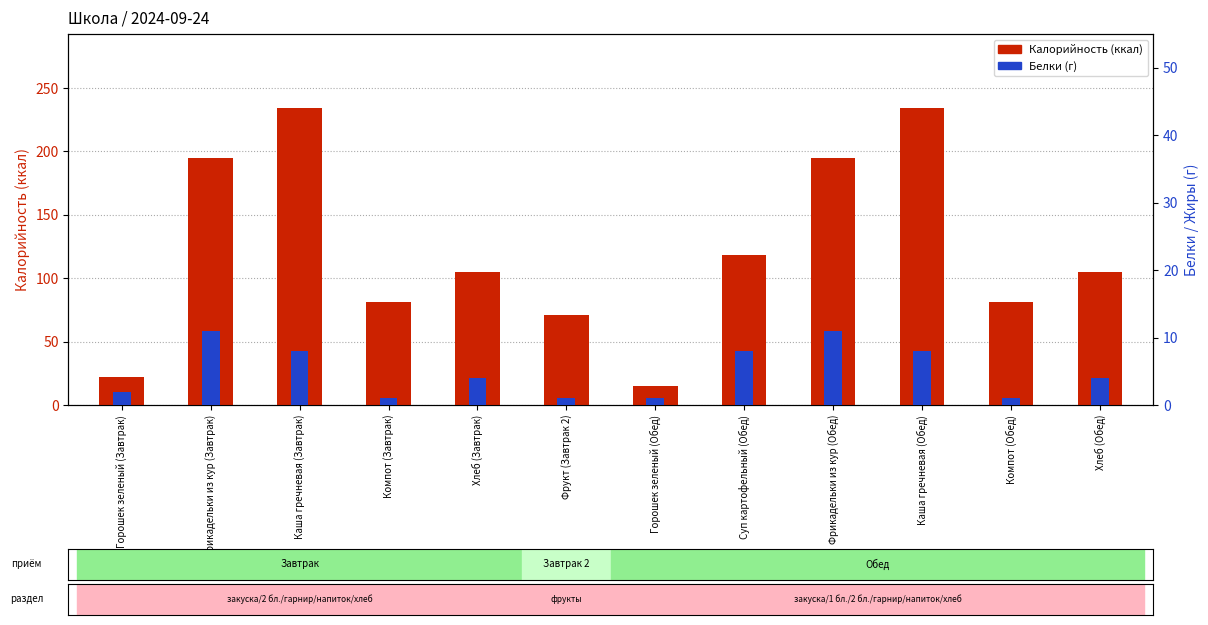

At which label is Белки (г) closest to 6?

Каша гречневая (Завтрак)